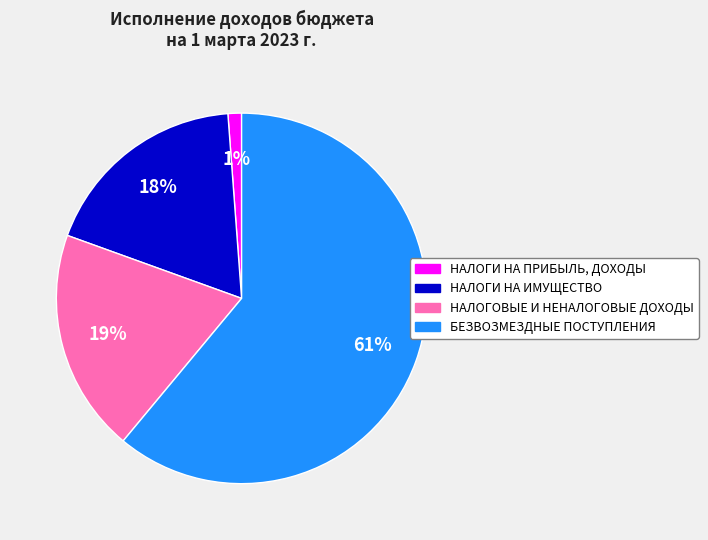

Which slice is the smallest?

НАЛОГИ НА ПРИБЫЛЬ, ДОХОДЫ